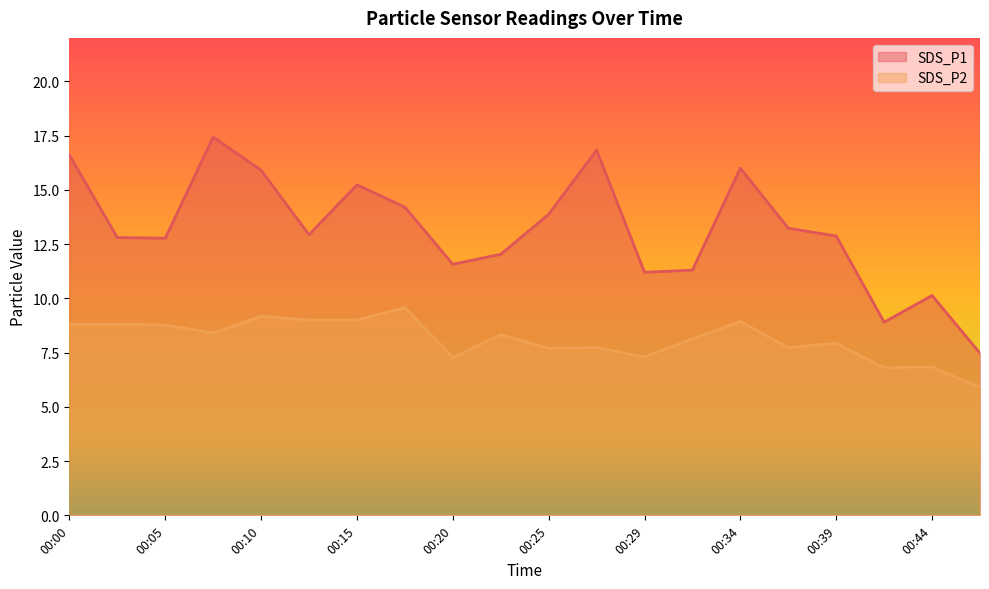

Read the SDS_P2 value at 00:22.

8.3